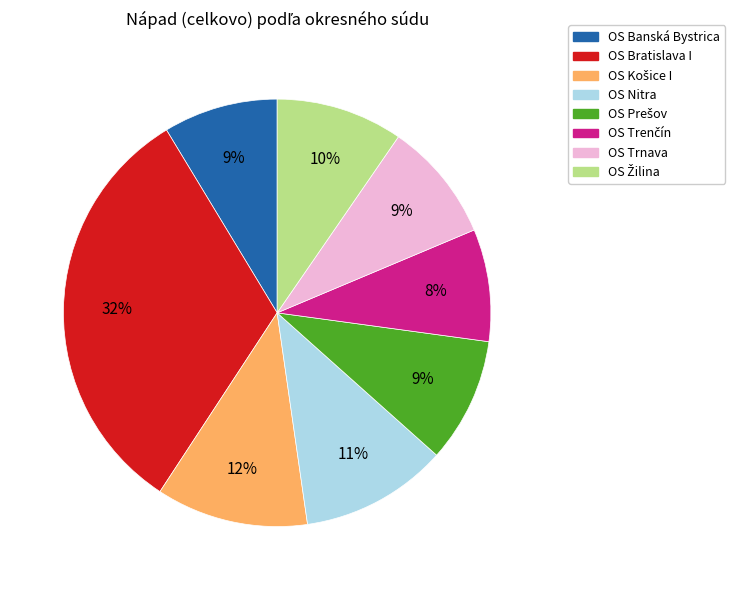

What is the largest slice in the pie chart?

OS Bratislava I